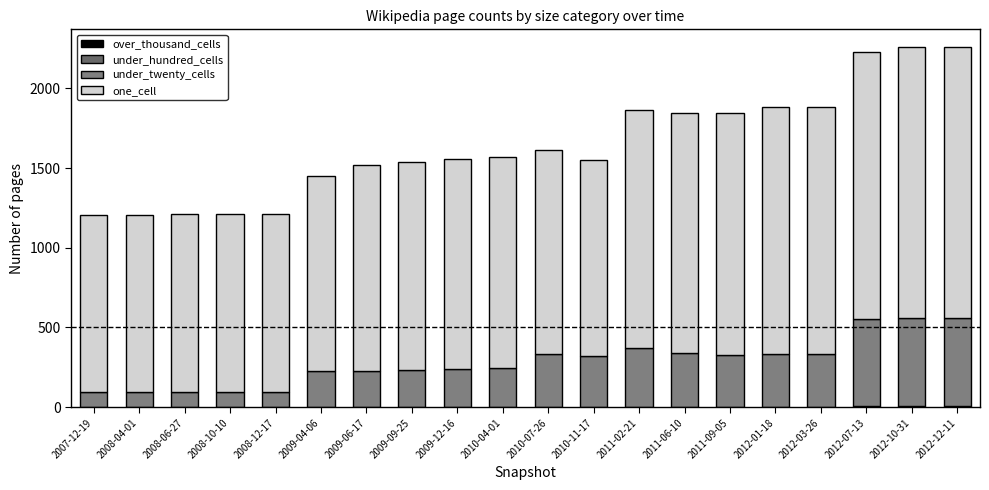

Are the bars grouped side by side (vs. stacked)?

No